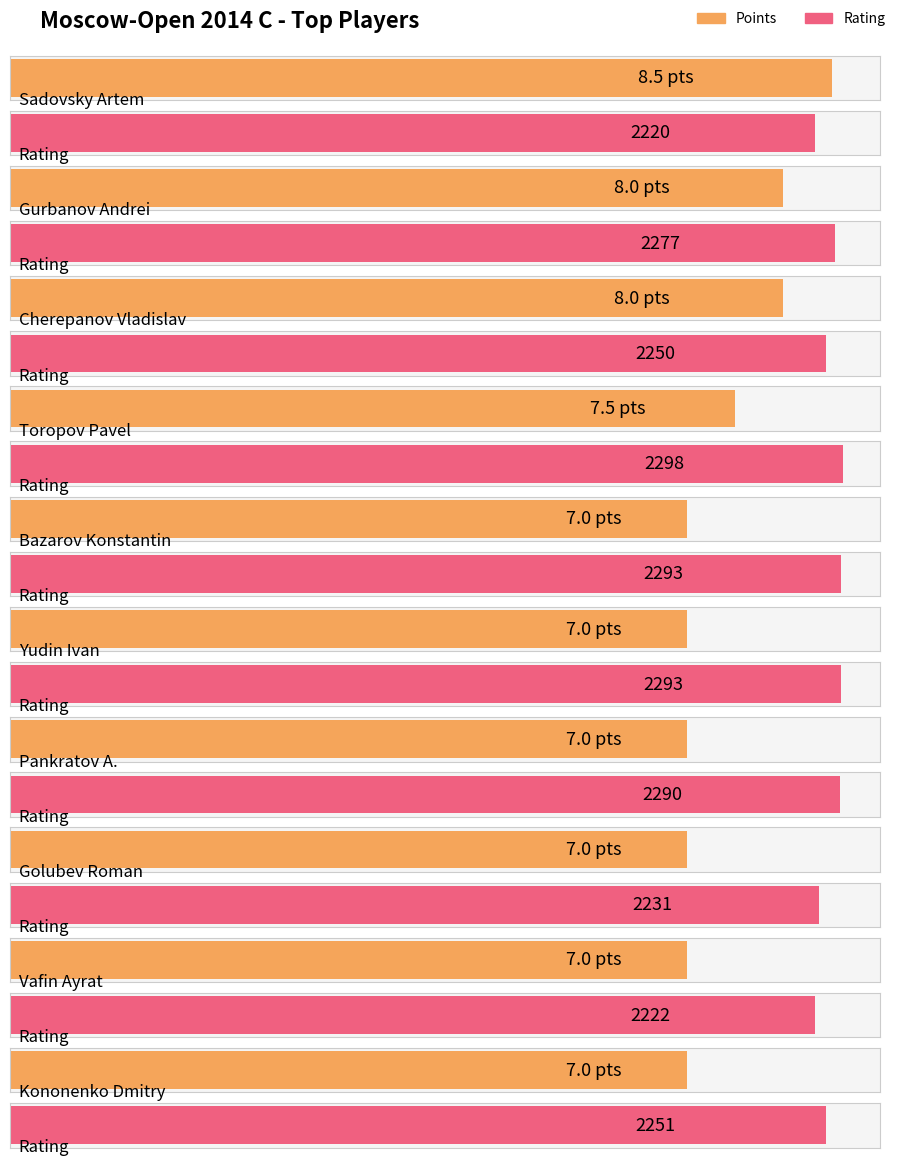

True or false: Points has a value of 12.3 at Yudin Ivan.

False